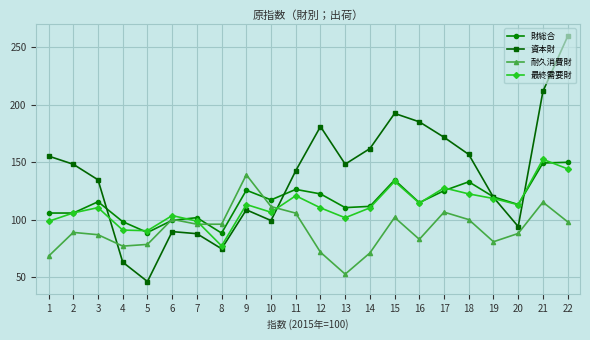

What is the spread (max minus min) of values at 7?

13.9